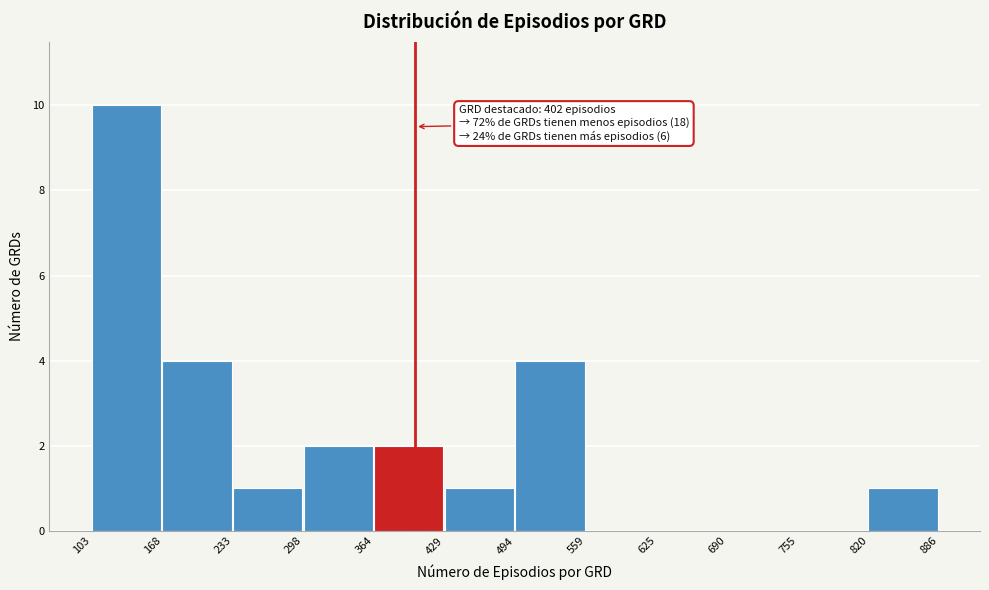

Which range on the x-axis has the tallest bar?

103 to 168